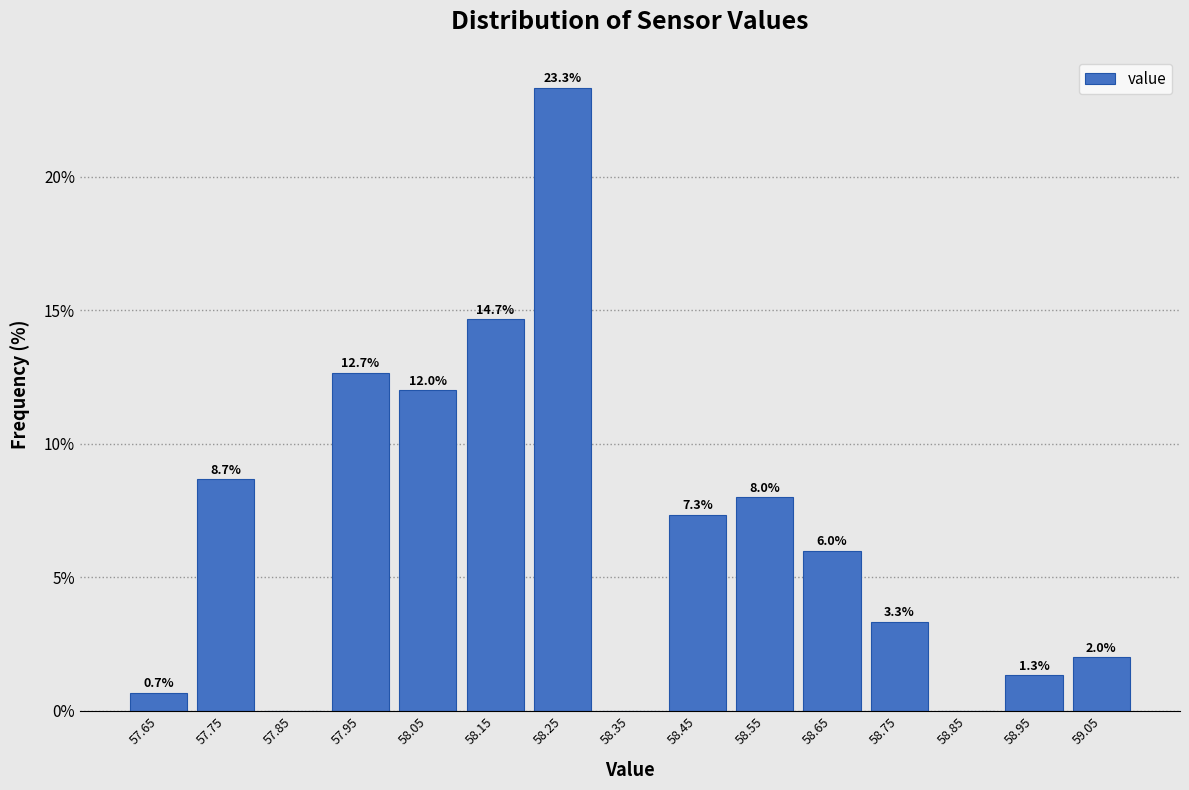

Which range on the x-axis has the tallest bar?

58.2 to 58.3